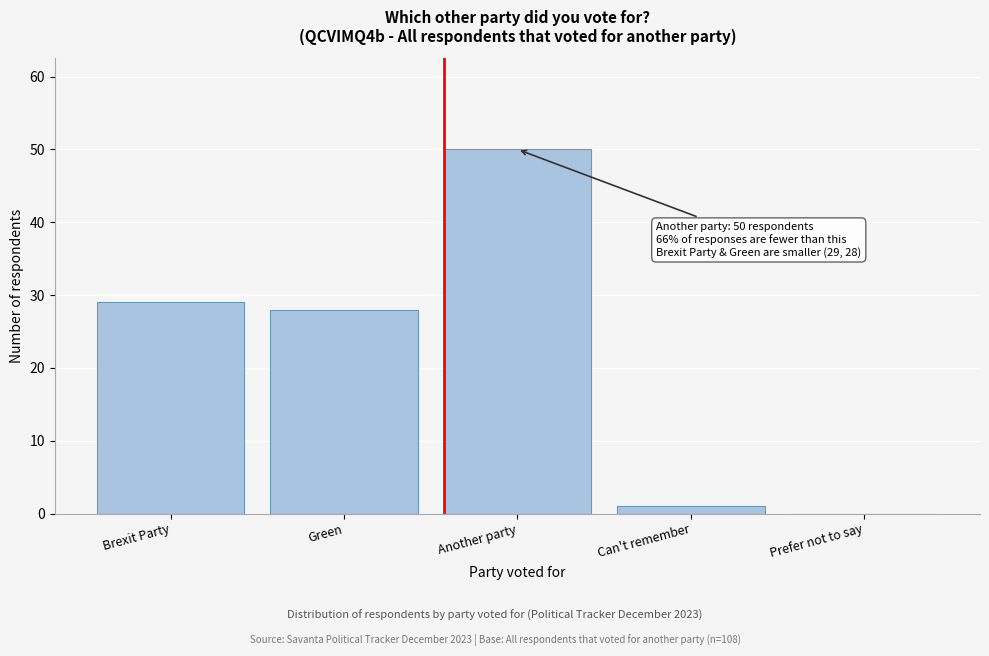

Reading left to right, list all the values displayed in this chart.

Brexit Party=29	Green=28	Another party=50	Can't remember=1	Prefer not to say=0